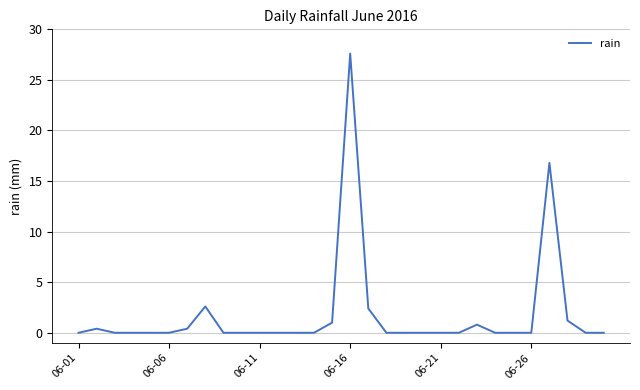

What is the difference between the maximum and minimum values?

27.6